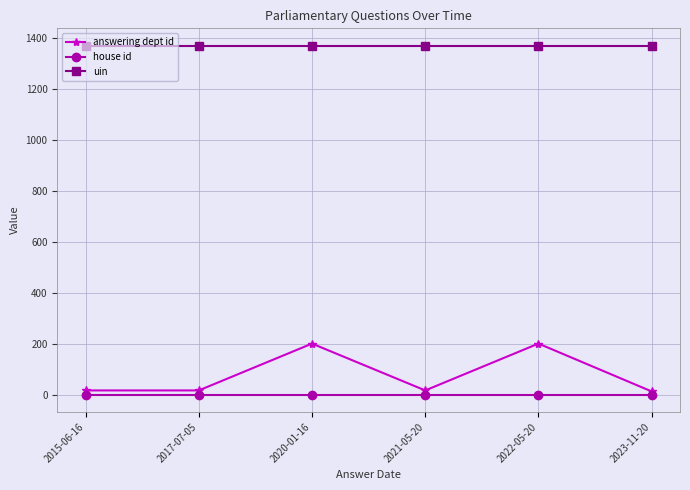

What is the total value across all series at 2021-05-20?

1389